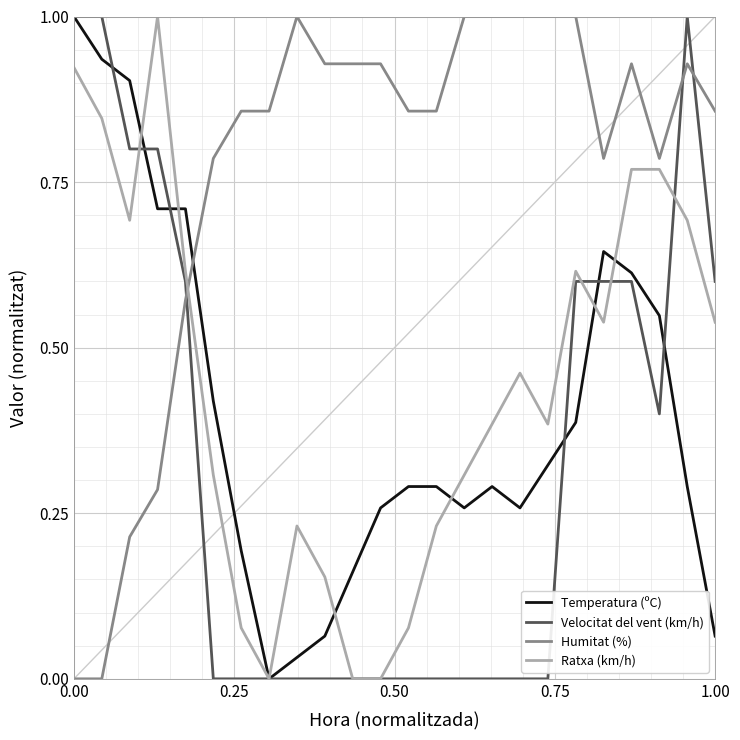

Which series ends up on top after the final intersection of Velocitat del vent (km/h) and Ratxa (km/h)?

Velocitat del vent (km/h)